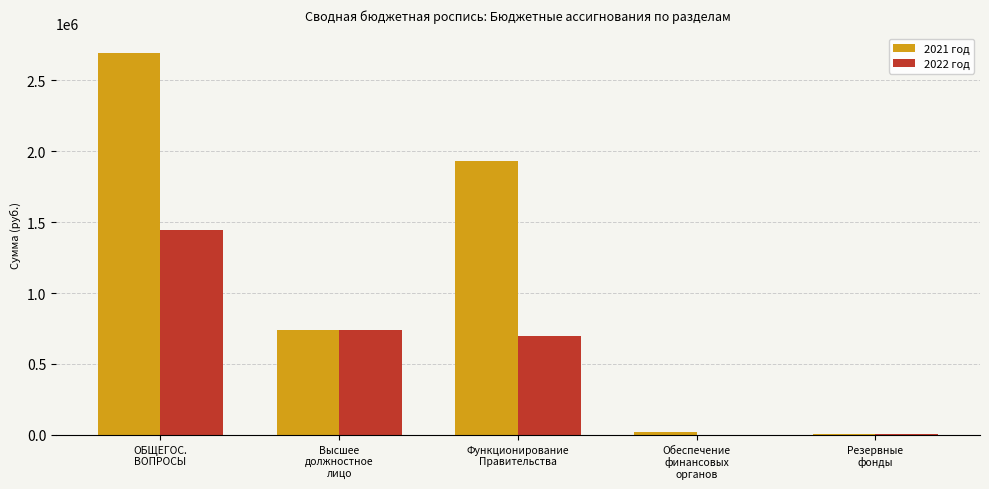

What is the greatest value displayed?

2695578.7